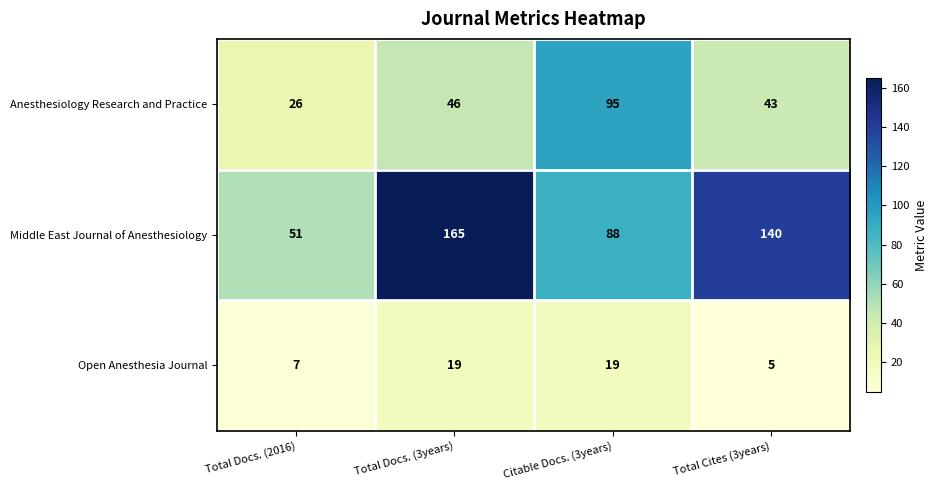

Between Total Docs. (2016) and Citable Docs. (3years), which series saw the biggest shift?

Anesthesiology Research and Practice